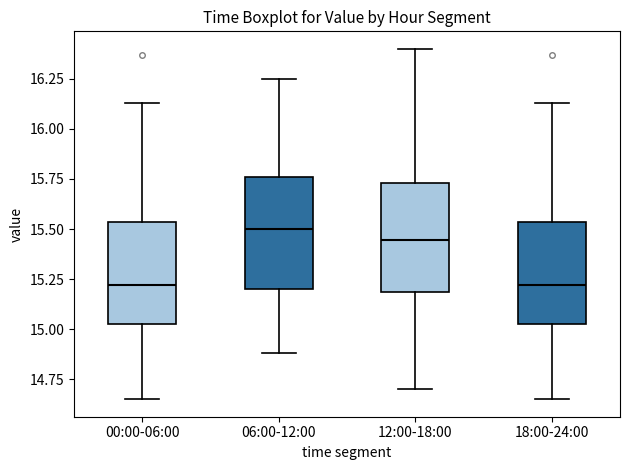

Where is the upper edge of the box for 12:00-18:00 on the y-axis? The values are not printed on the chart, so give them approximately, as read against the axis.

15.75